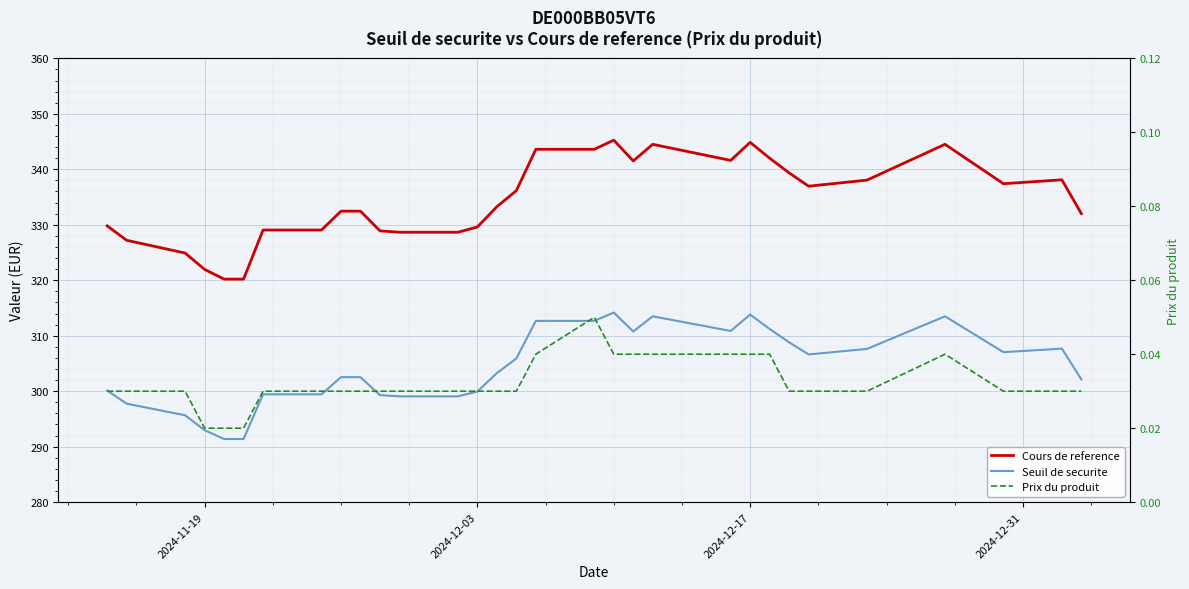

Which series has the largest total across all categories?

Cours de reference